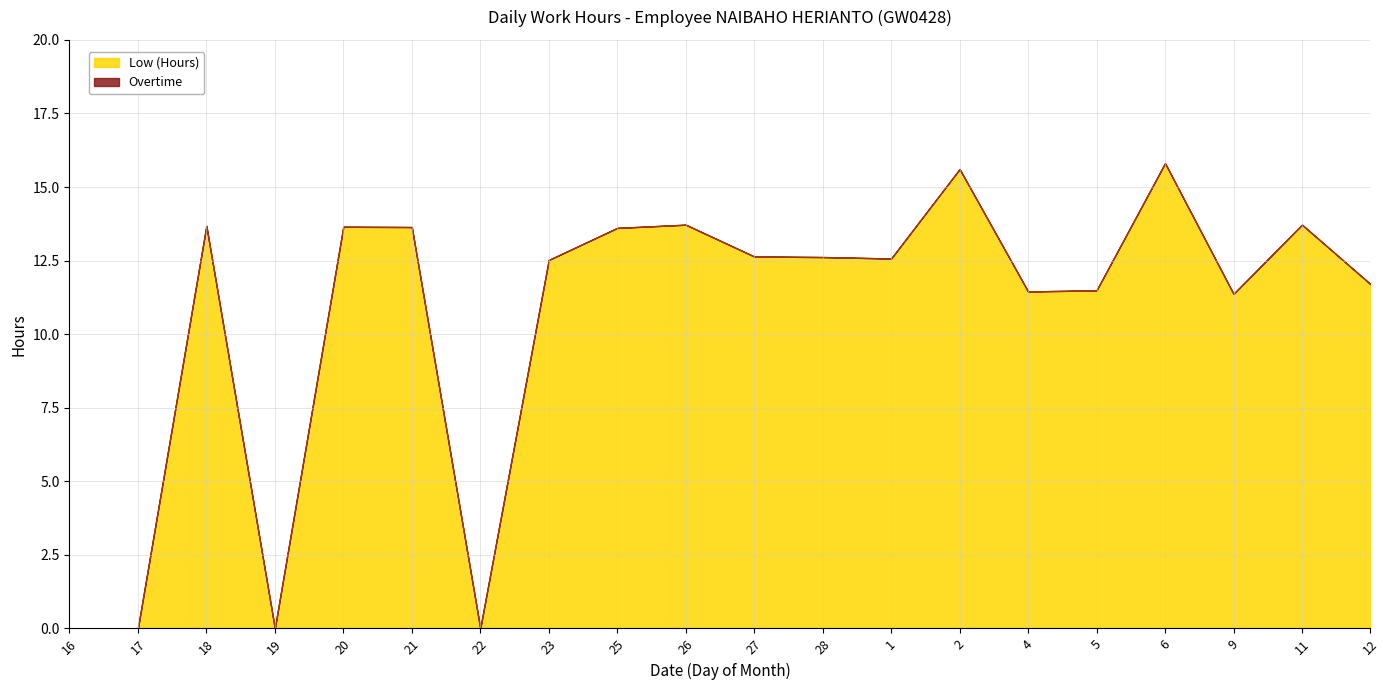

What is the maximum value shown in the chart?

15.8